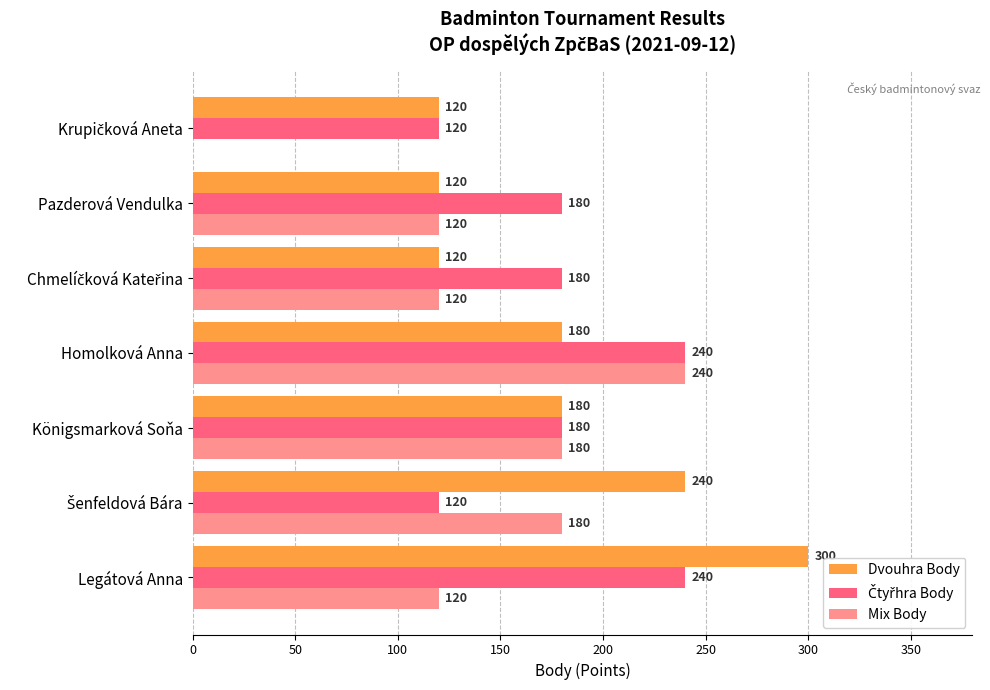

The value of Dvouhra Body at Königsmarková Soňa is 113. True or false?

False